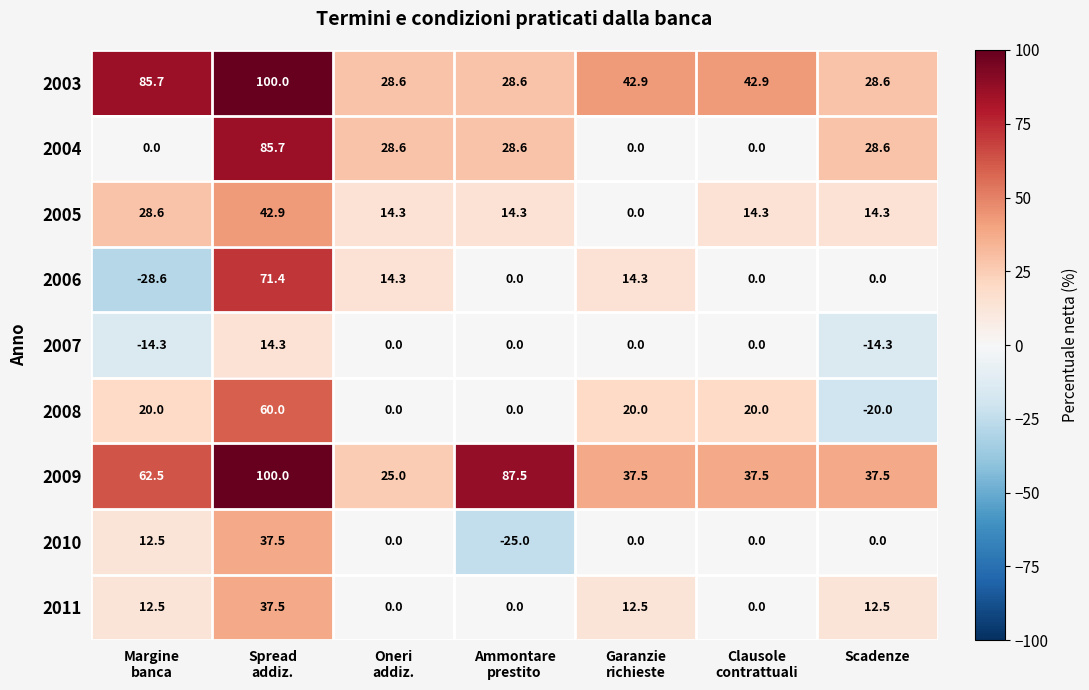

How many series are shown in this chart?

9